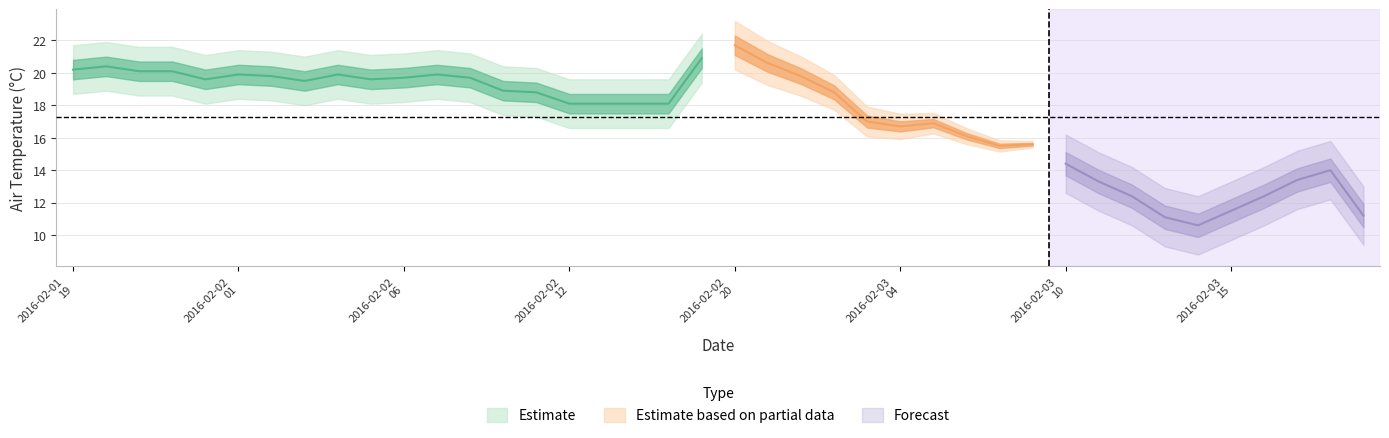

Is it true that the value at 2016-02-03T16:30 is 18.4?

False